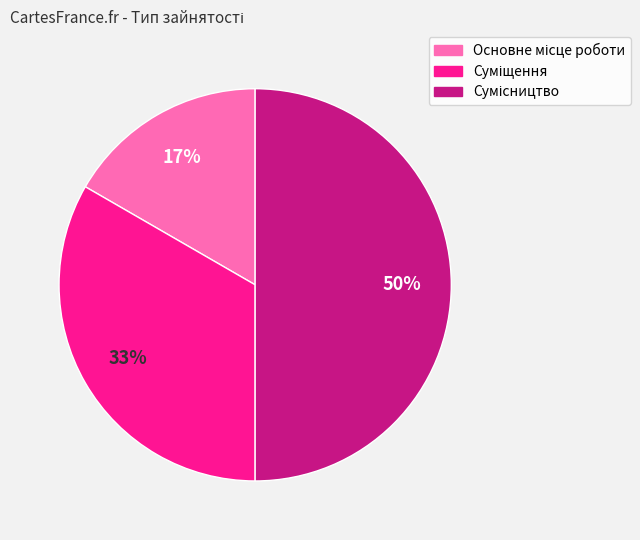

To the nearest percent, what is the average slice percentage?

33%